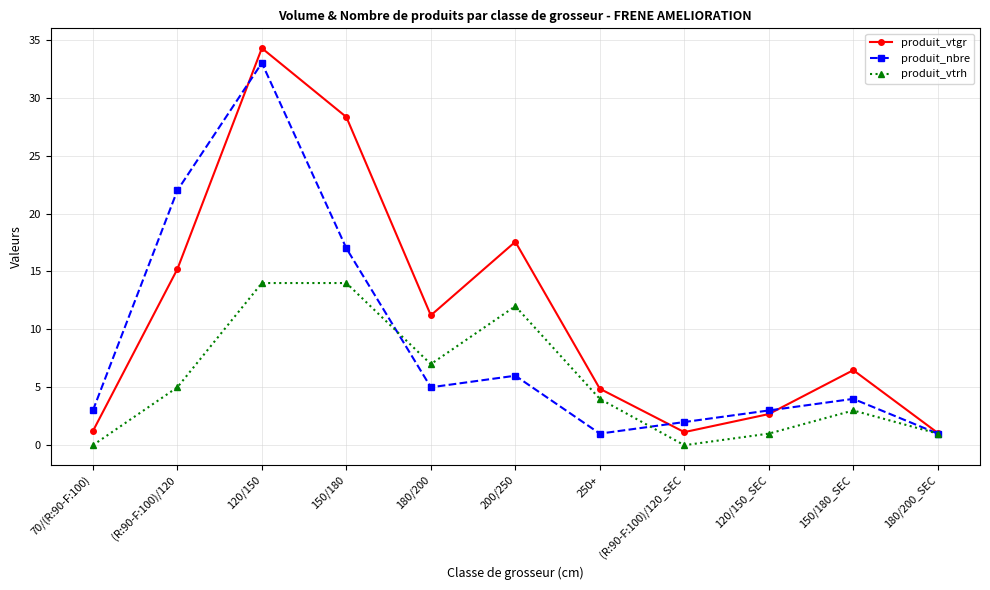

What position from the right is 120/150?

9